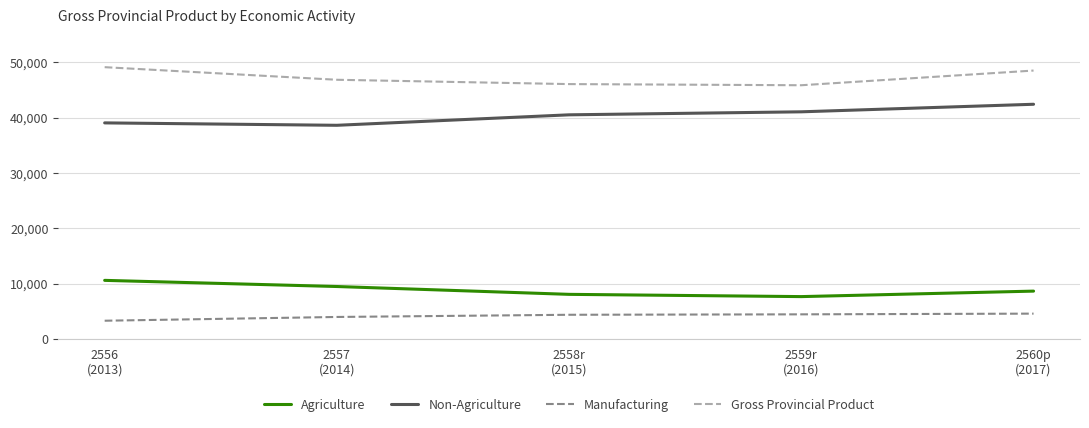

What is the greatest value displayed?

49130